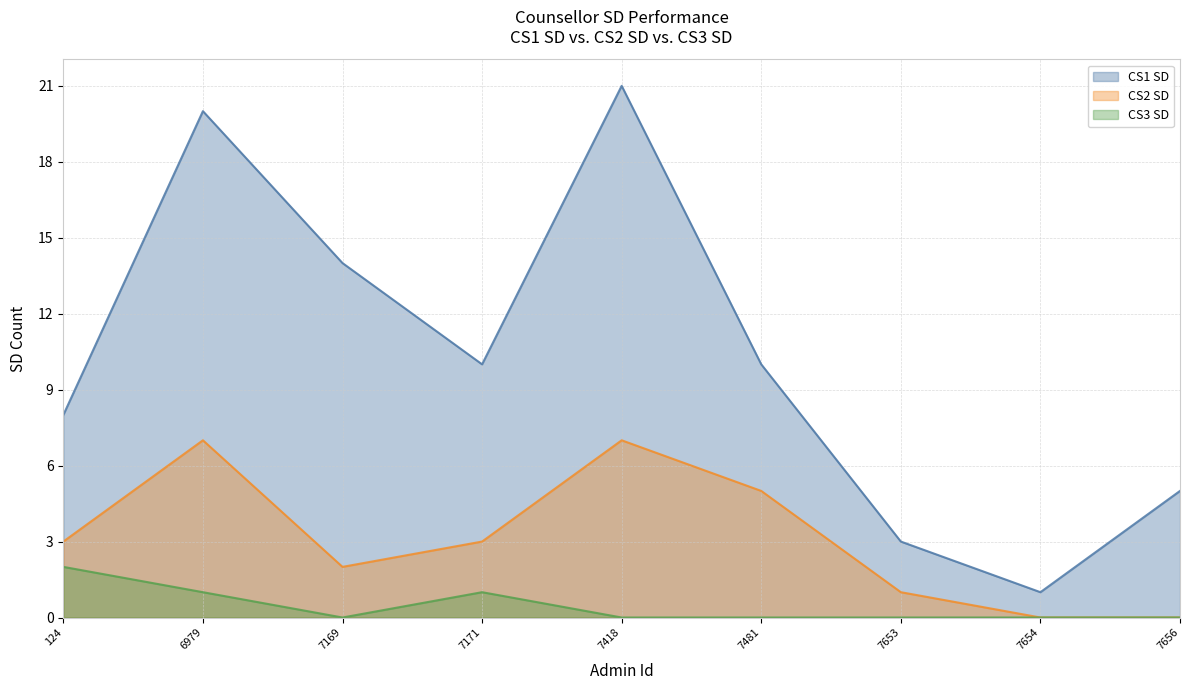

The value of CS1 SD at 7654 is 1. True or false?

False